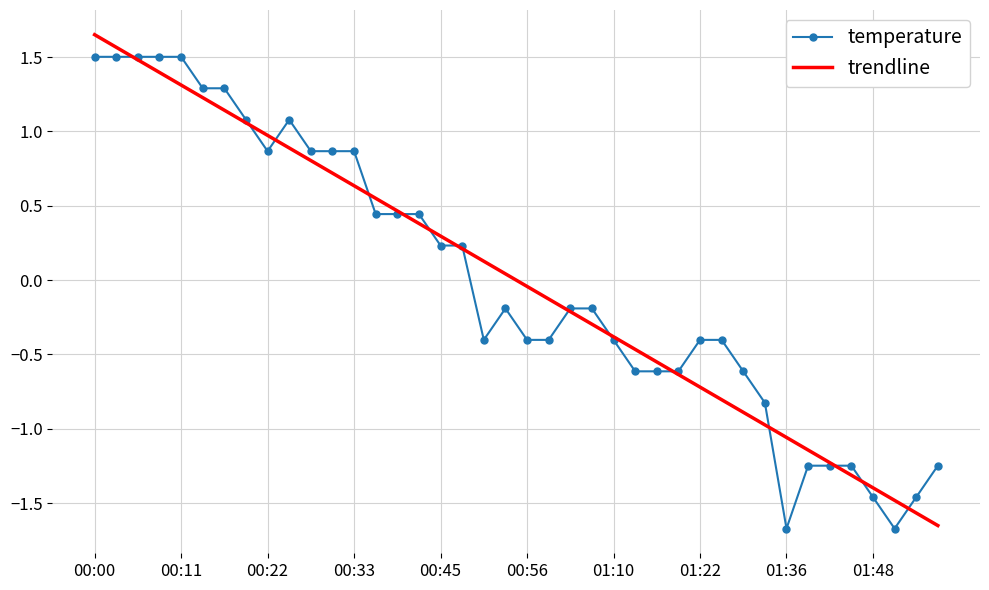

List the series in order of their peak value, lowest first.

temperature, trendline